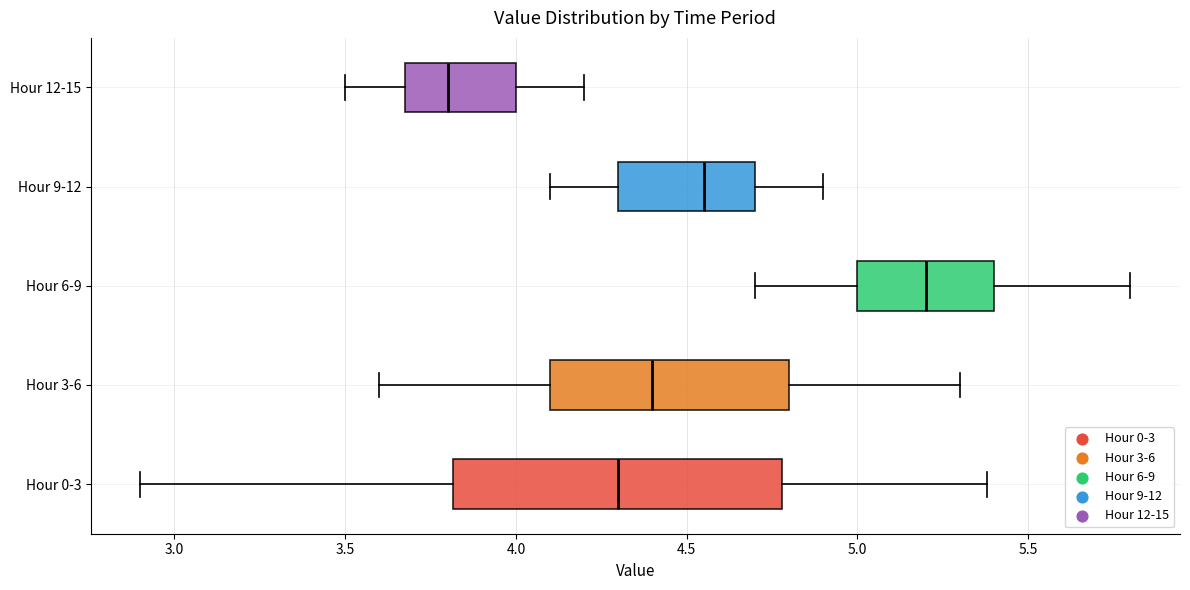

Where does the left whisker of the box for Hour 0-3 end on the x-axis? The values are not printed on the chart, so give them approximately, as read against the axis.

2.90